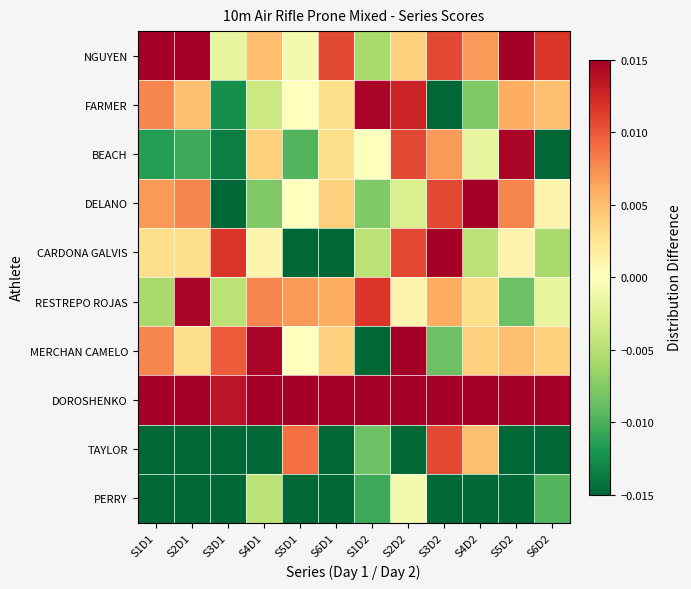

Between S2D2 and S2D1, which is larger?

S2D1